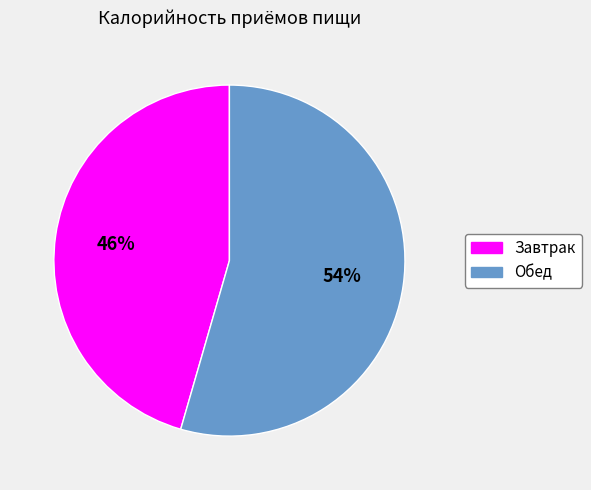

Is it true that Завтрак is 46% of the pie?

True